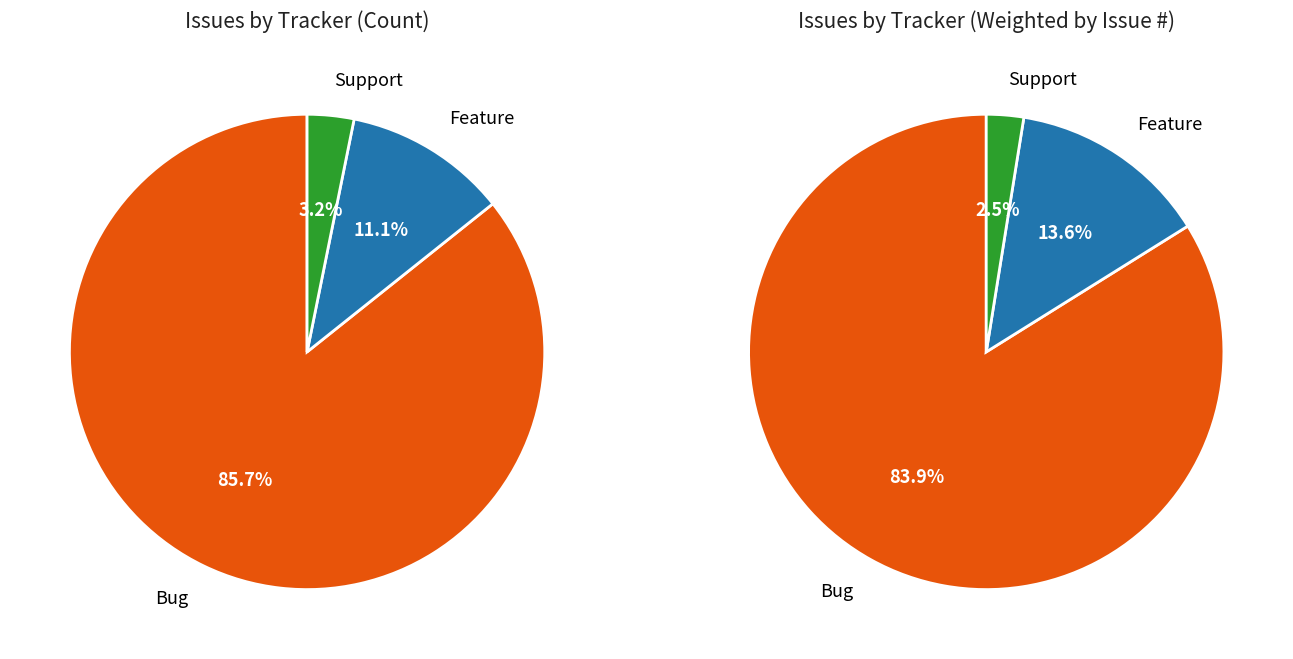

What percentage do Feature and Support together represent?

14.3%